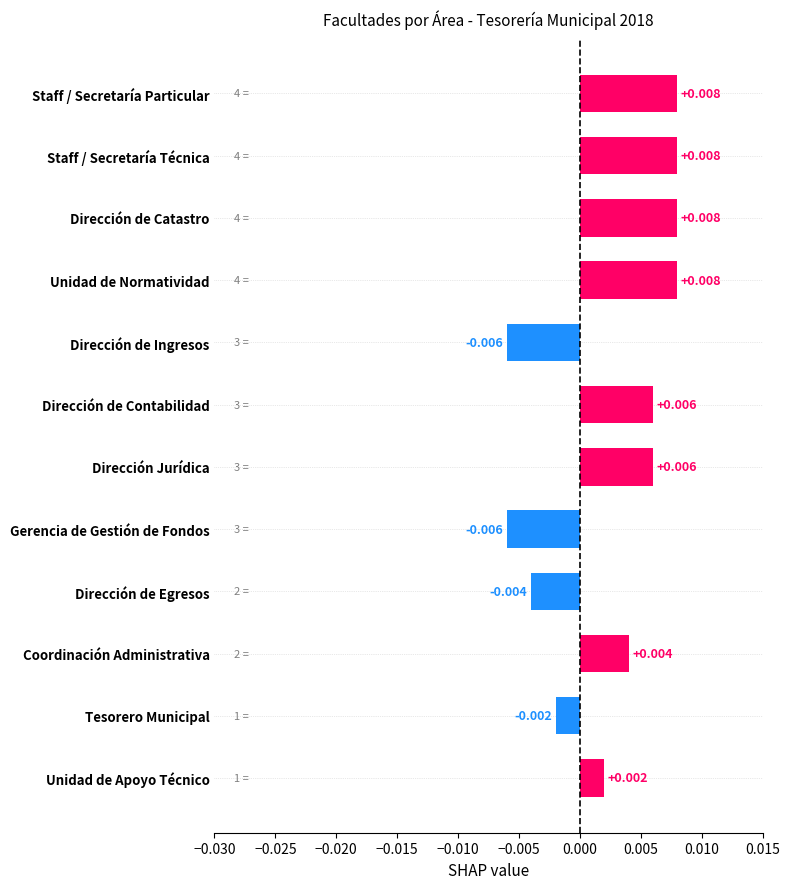

Are the bars grouped side by side (vs. stacked)?

No